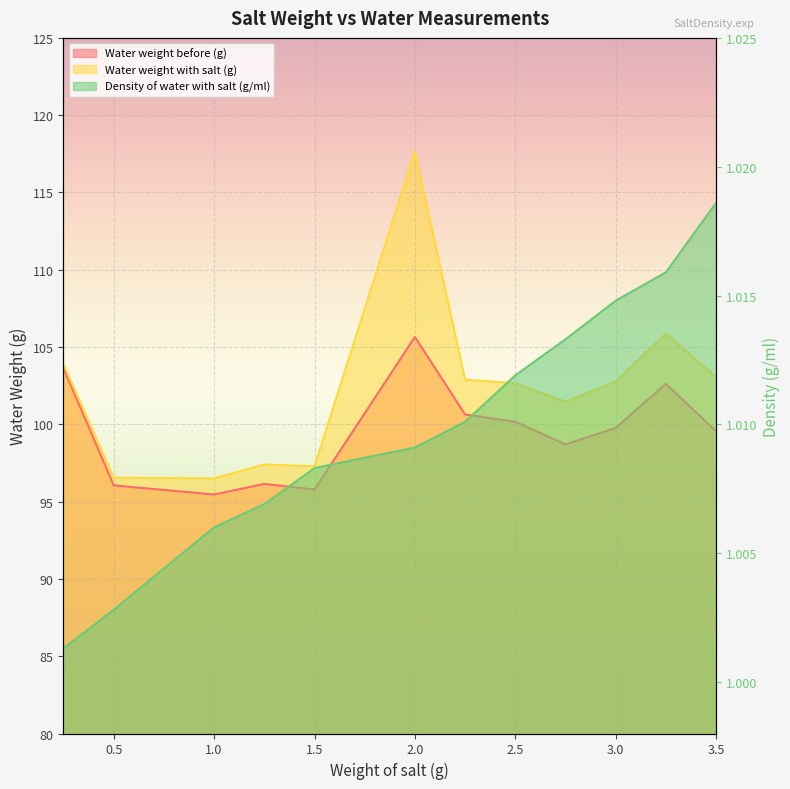

True or false: Water weight with salt (g) and Density of water with salt (g/ml) intersect in this chart.

False